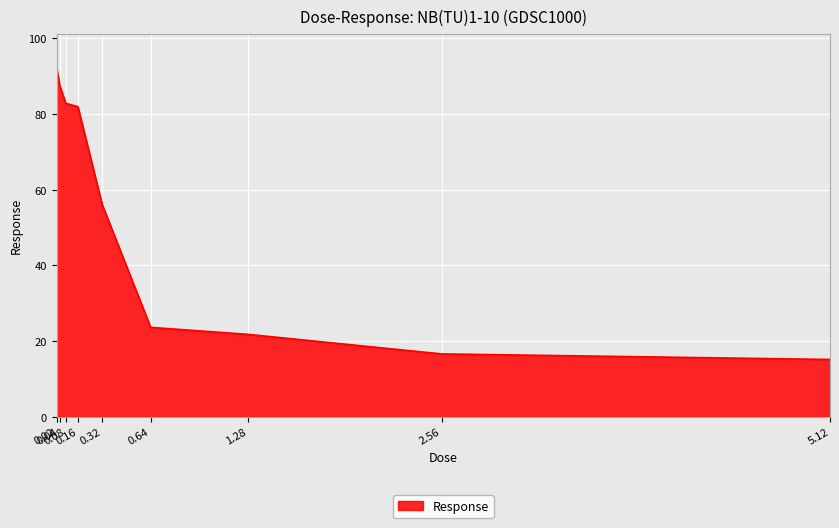

Which category has the lowest value across all series?

5.12